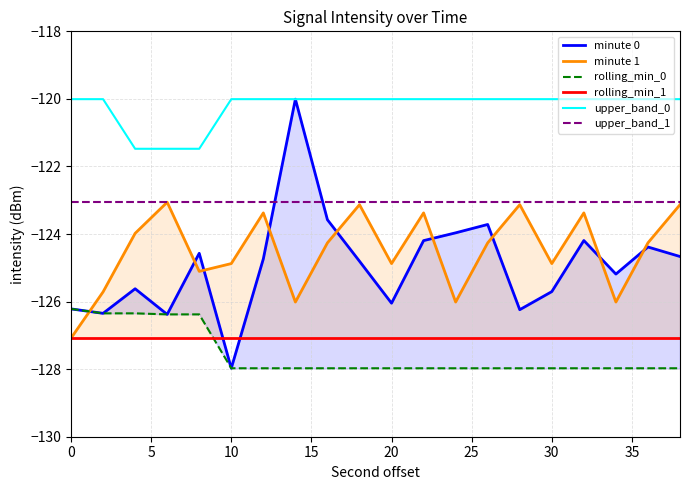

True or false: minute 1 and rolling_min_1 cross at least once.

False